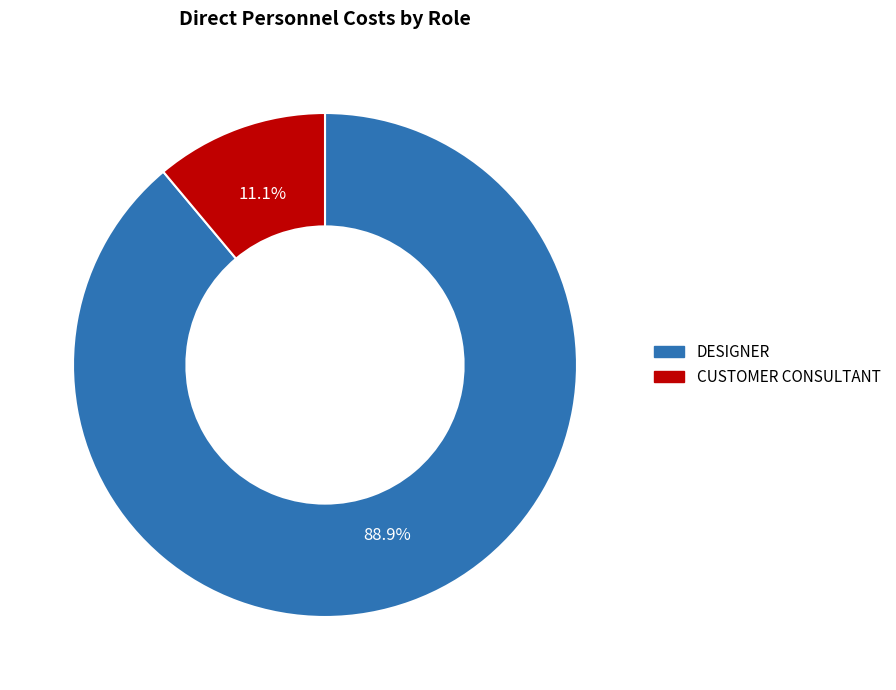

Is it true that DESIGNER is 79% of the pie?

False